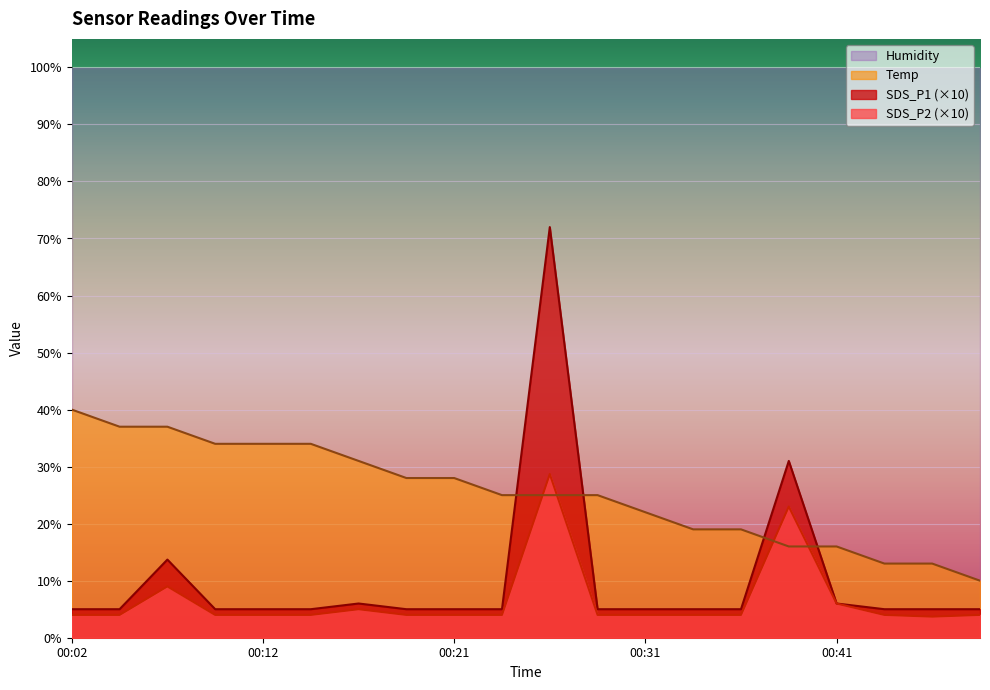

What is the approximate value of SDS_P1 at 00:07?

13.7